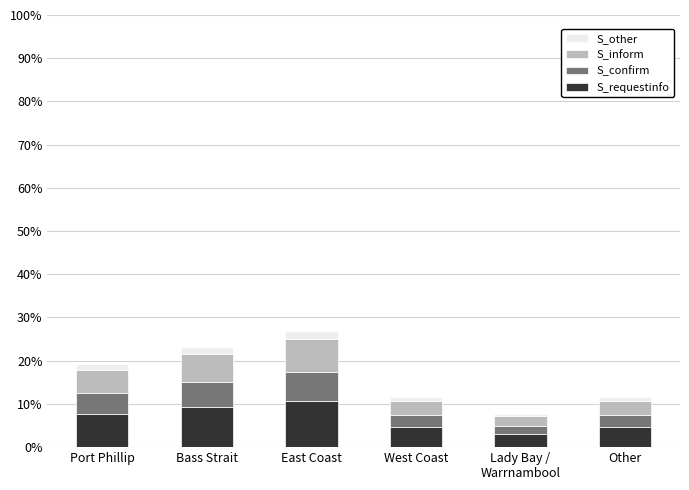

What is the lowest value of the S_requestinfo series?

3.1